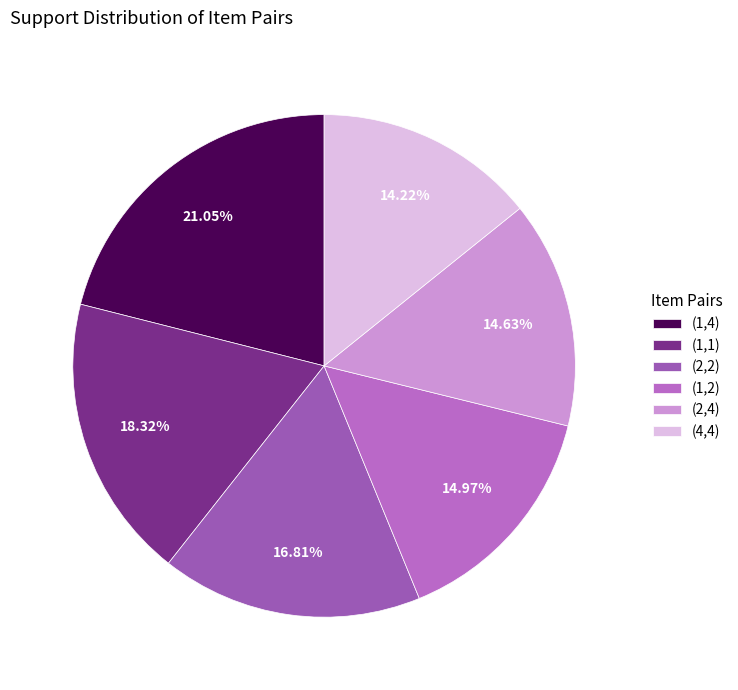

What is the total percentage of (4,4) and (2,4)?

28.8%